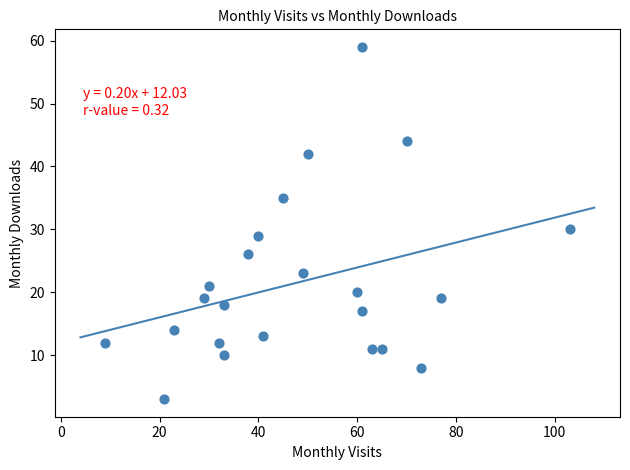

What is the range of Y values (max minus min)?

56